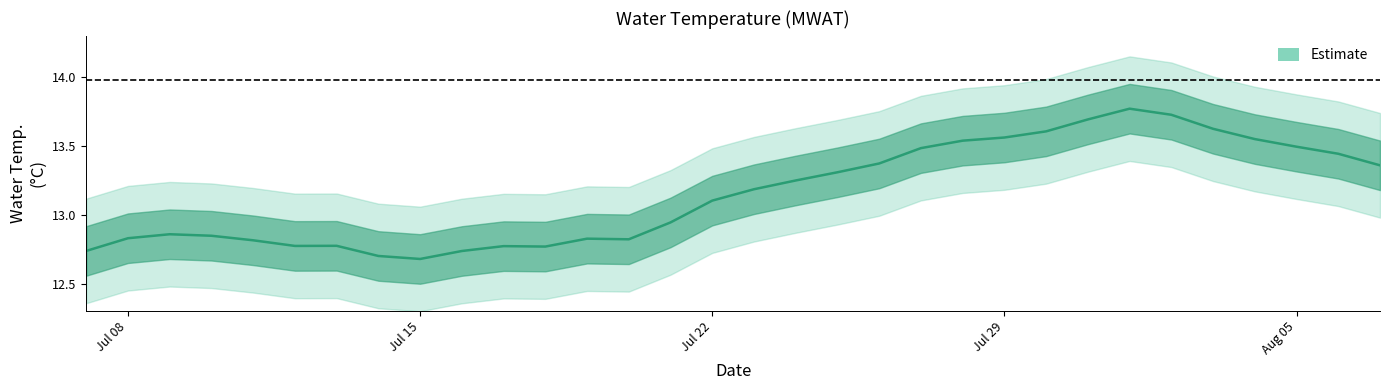

What is the maximum value shown in the chart?

13.8